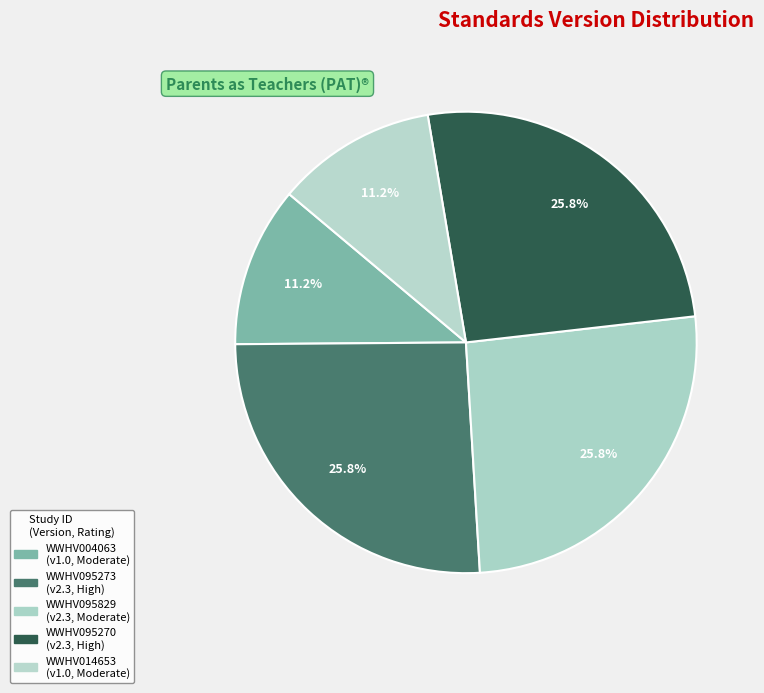

To the nearest percent, what portion does WWHV014653 represent?

11%